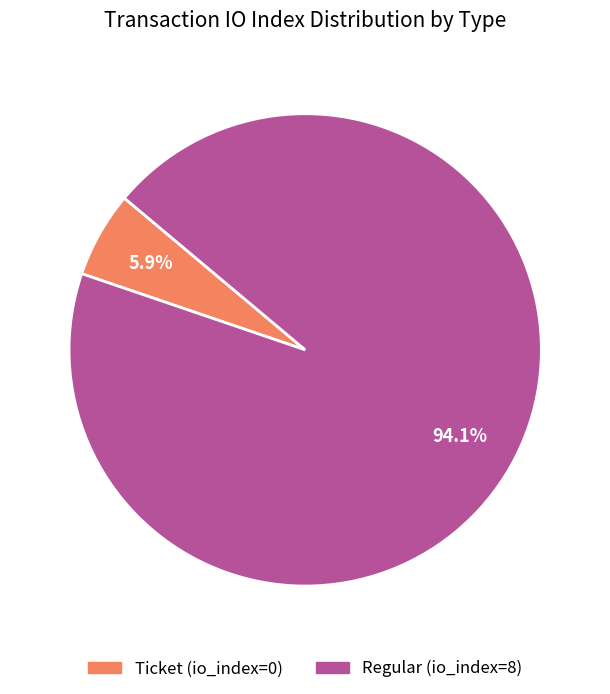

What is the largest slice in the pie chart?

Regular